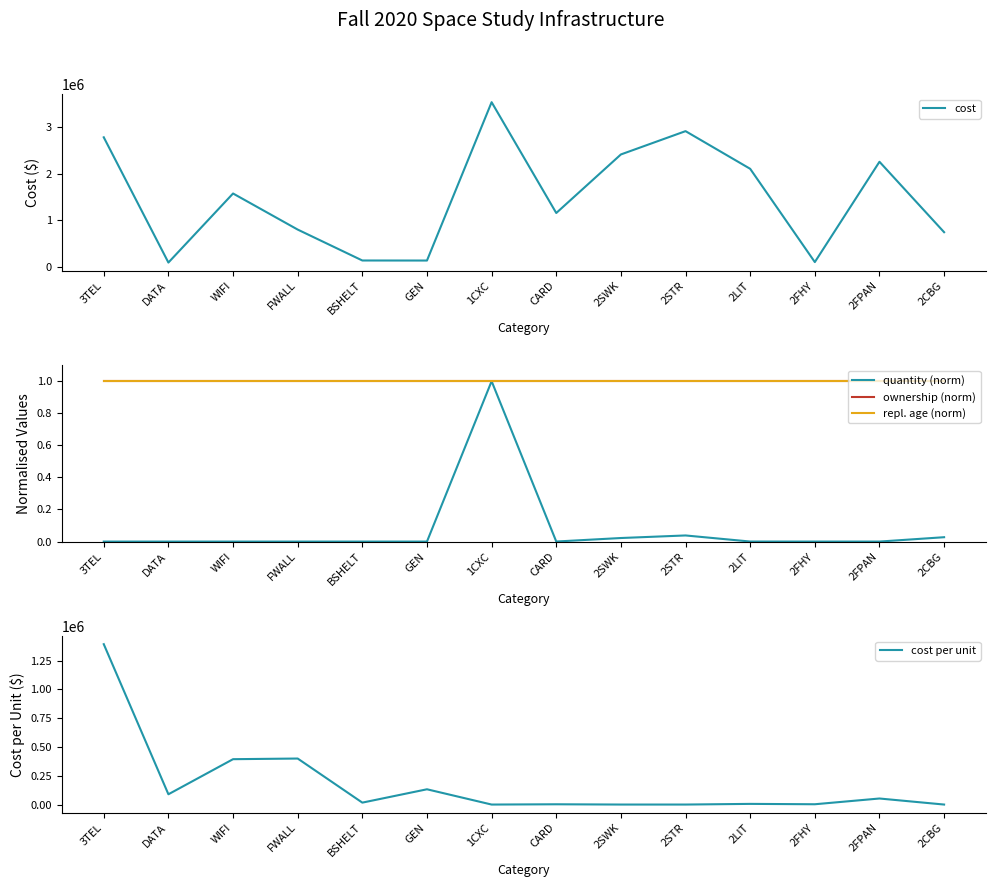

True or false: cost per unit and quantity (norm) intersect in this chart.

False